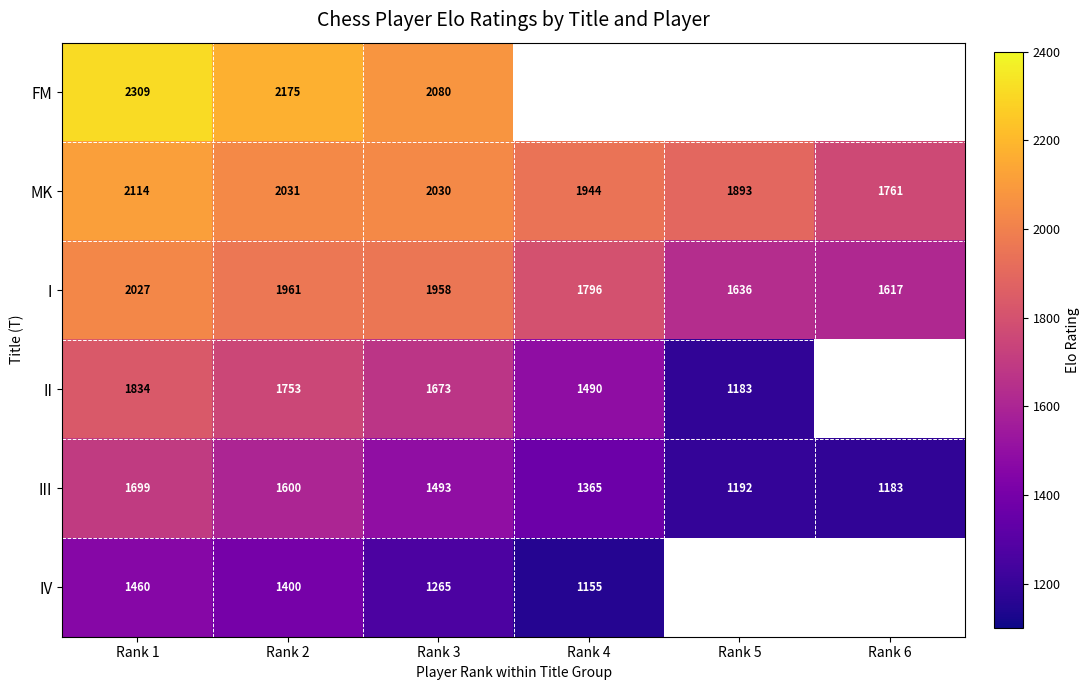

At Rank 1, list the series in order from largest to smallest.

FM, MK, I, II, III, IV